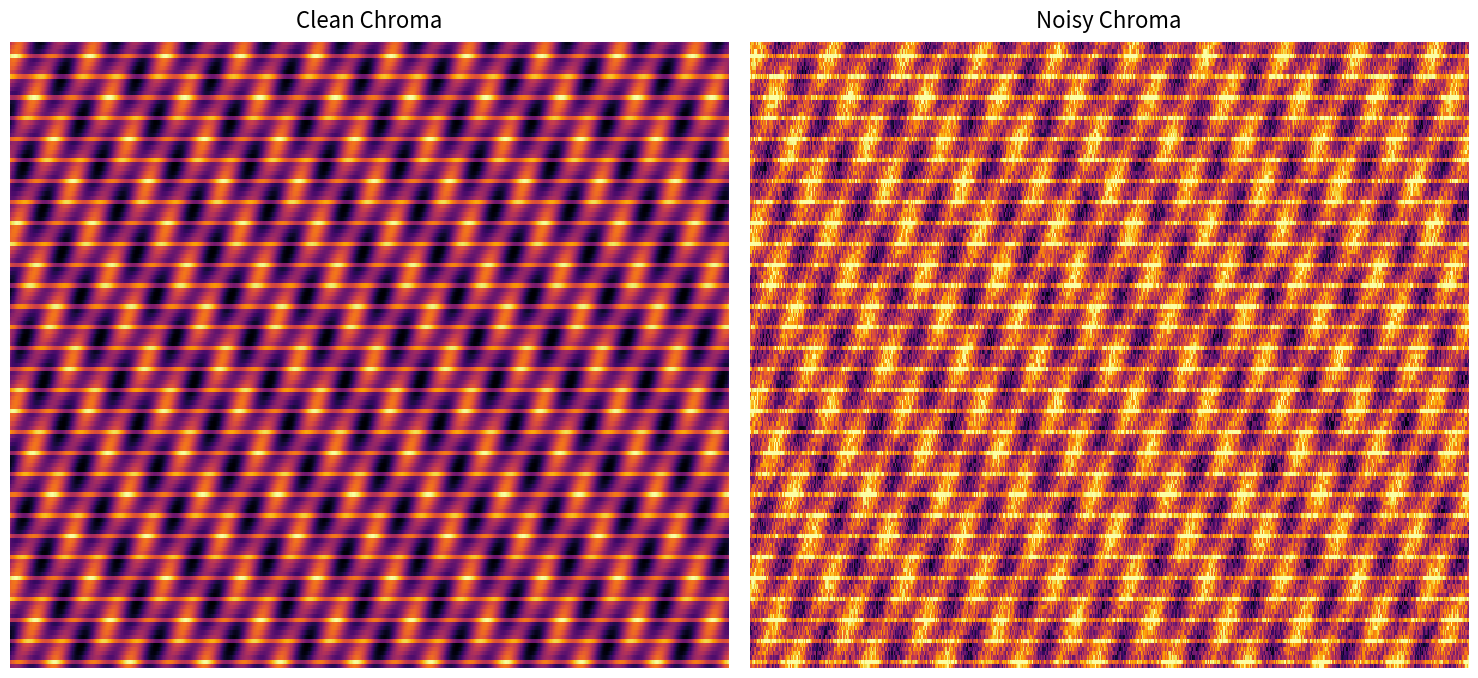

What is the spread (max minus min) of values at 11?

1